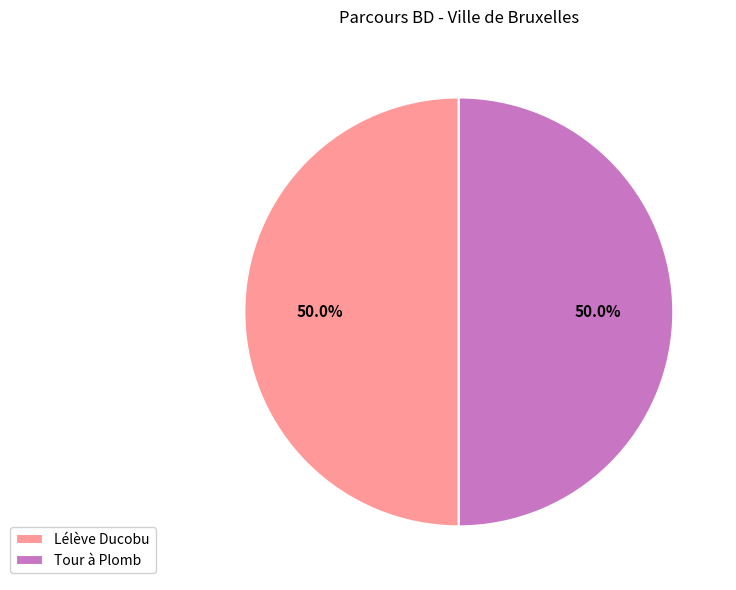

To the nearest percent, what portion does Tour à Plomb represent?

50%